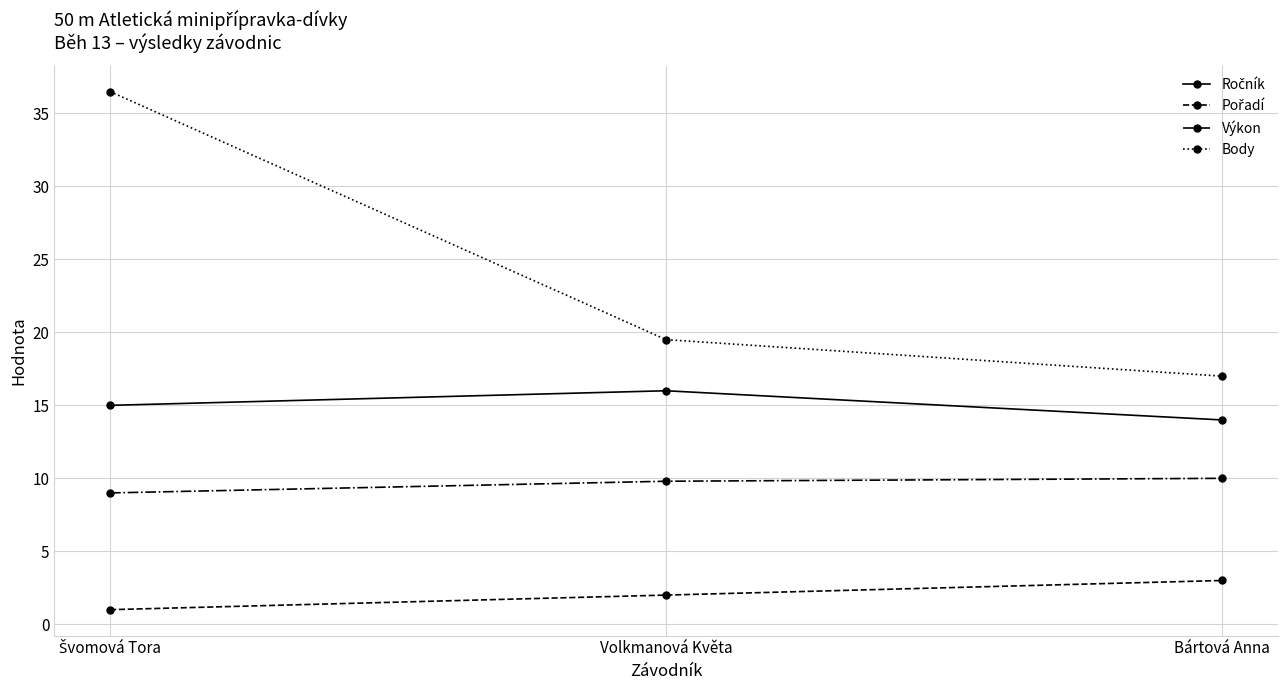

True or false: Výkon has a value of 16.0 at Volkmanová Květa.

False